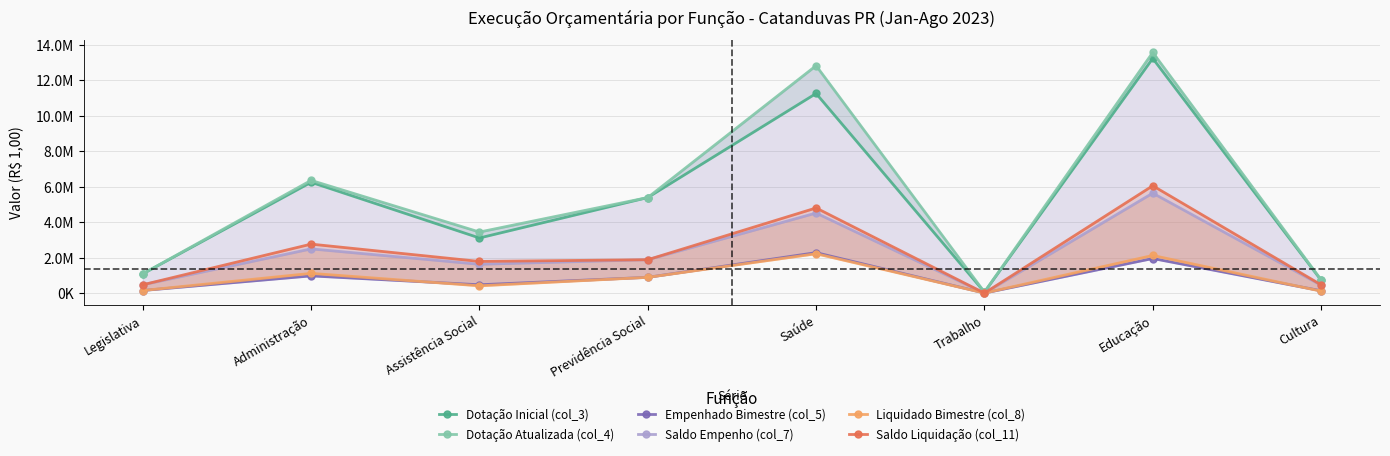

Does the chart have visible grid lines?

Yes